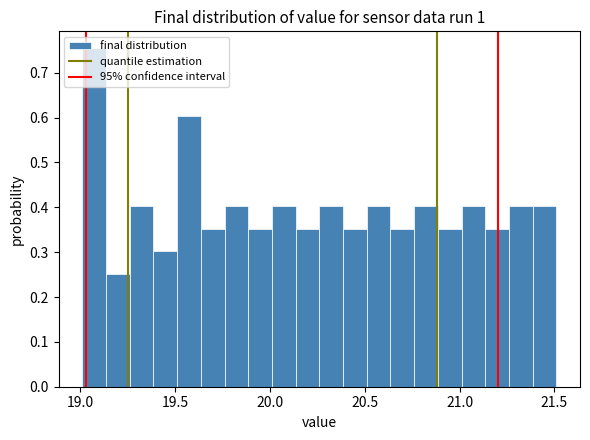

Read against the x-axis, roughly where is the centre of the tallest bar?

19.05